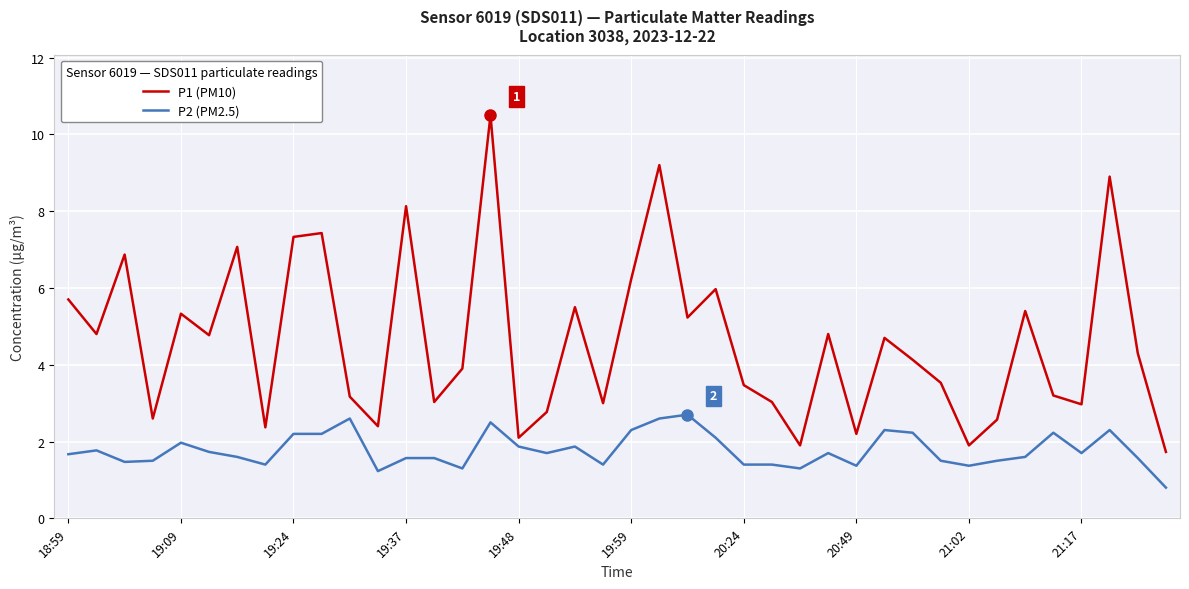

What is the difference between the maximum and minimum values in the P1 (PM10) series?

8.8